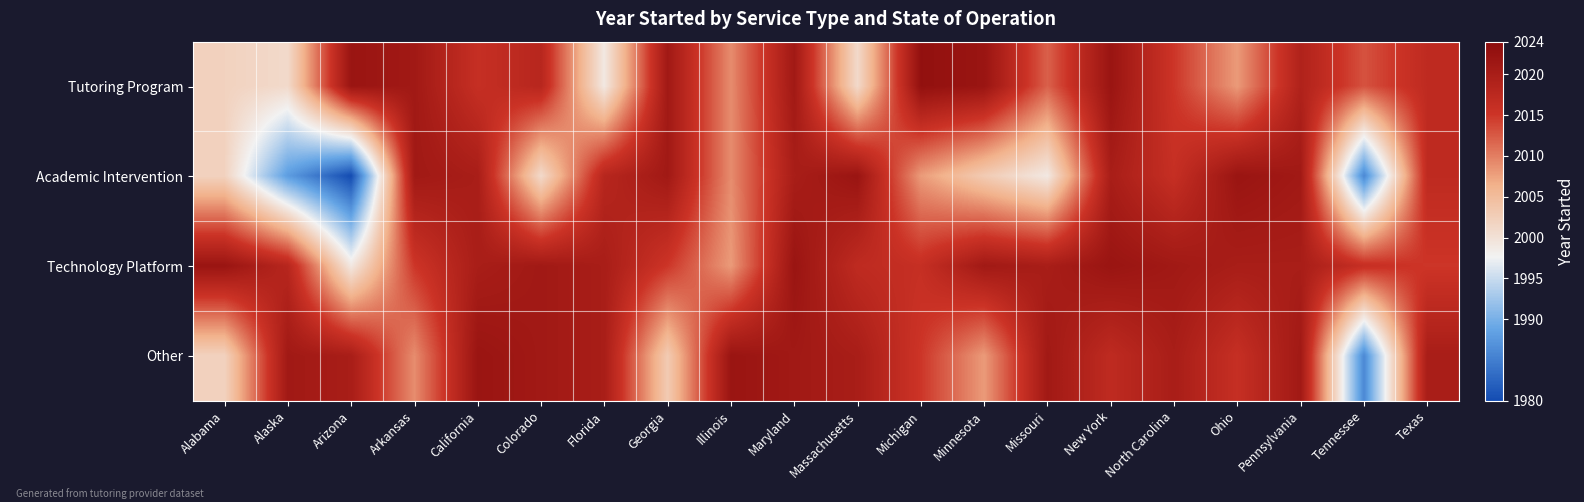

Reading right to left, extract all data points from this chart.

Tutoring Program: Texas=2017	Tennessee=2013	Pennsylvania=2019	Ohio=2008	North Carolina=2015	New York=2022	Missouri=2012	Minnesota=2022	Michigan=2023	Massachusetts=2001	Maryland=2021	Illinois=2009	Georgia=2021	Florida=1999	Colorado=2018	California=2016	Arkansas=2021	Arizona=2022	Alaska=2001	Alabama=2002
Academic Intervention: Texas=2017	Tennessee=1986	Pennsylvania=2021	Ohio=2022	North Carolina=2016	New York=2020	Missouri=1999	Minnesota=2003	Michigan=2008	Massachusetts=2022	Maryland=2020	Illinois=2009	Georgia=2021	Florida=2018	Colorado=2001	California=2020	Arkansas=2021	Arizona=1980	Alaska=1988	Alabama=2002
Technology Platform: Texas=2015	Tennessee=2016	Pennsylvania=2020	Ohio=2020	North Carolina=2021	New York=2022	Missouri=2020	Minnesota=2021	Michigan=2016	Massachusetts=2017	Maryland=2022	Illinois=2008	Georgia=2015	Florida=2020	Colorado=2021	California=2020	Arkansas=2015	Arizona=1999	Alaska=2018	Alabama=2022
Other: Texas=2020	Tennessee=1986	Pennsylvania=2021	Ohio=2016	North Carolina=2020	New York=2017	Missouri=2021	Minnesota=2008	Michigan=2015	Massachusetts=2020	Maryland=2021	Illinois=2022	Georgia=2003	Florida=2020	Colorado=2021	California=2022	Arkansas=2009	Arizona=2020	Alaska=2021	Alabama=2002